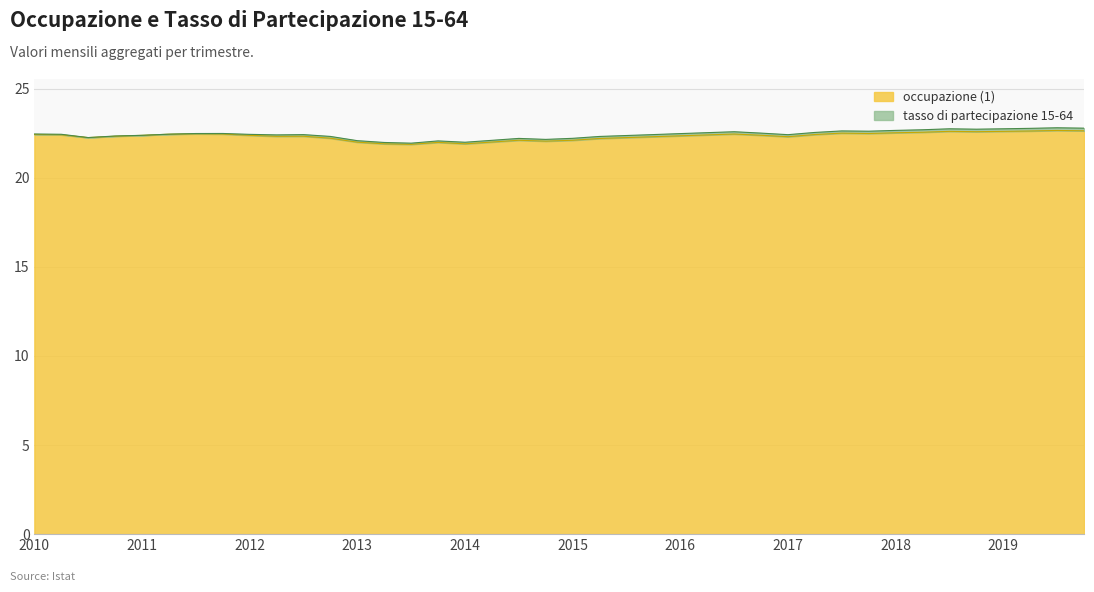

How many points are lower than both their immediate neighbors (excluding endpoints)?

8